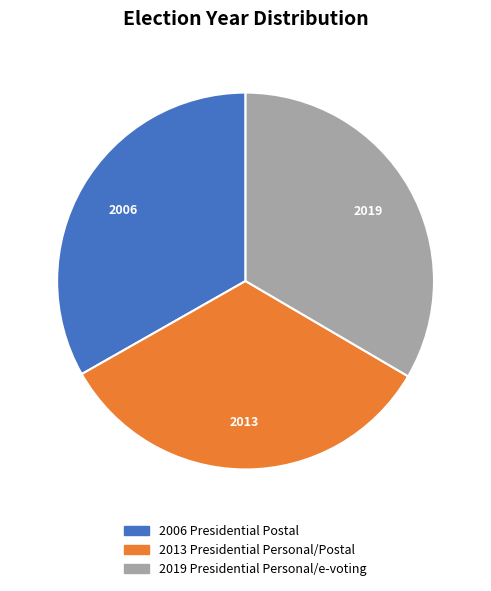

How many segments does this pie chart have?

3